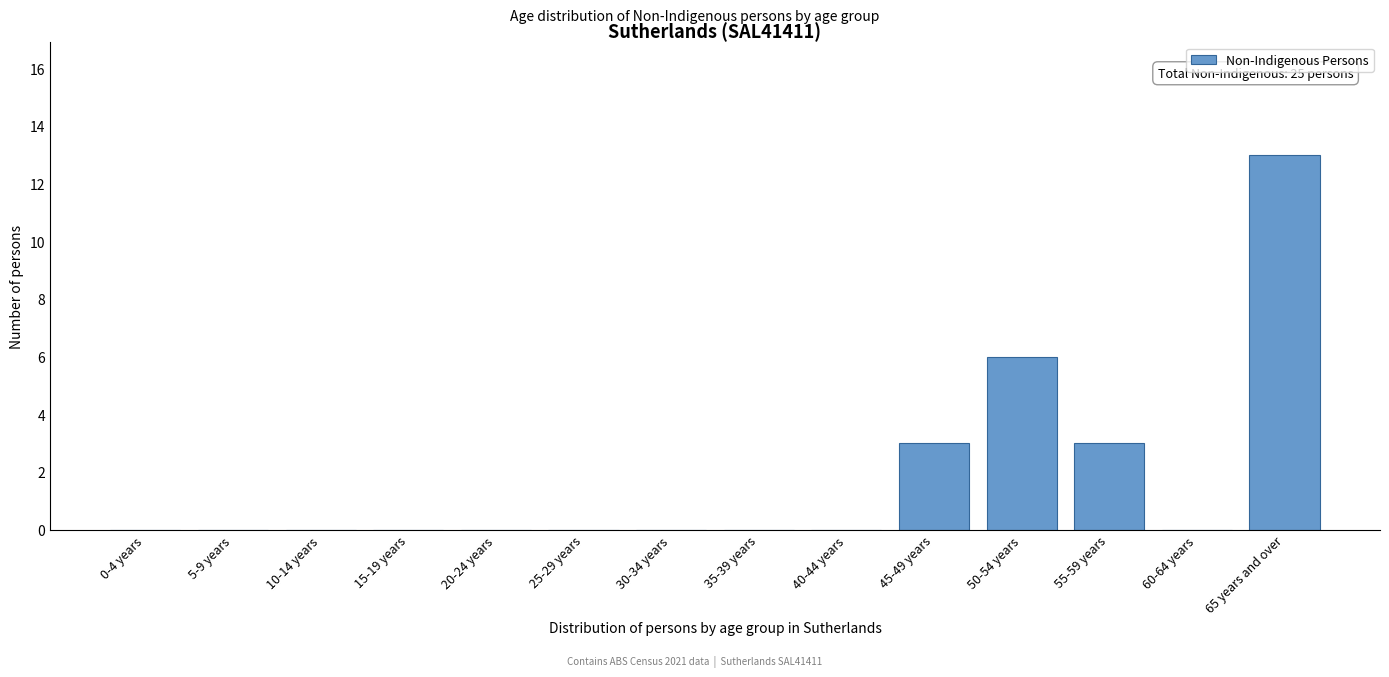

Reading left to right, what are all the values shown in this chart?

0-4 years=0	5-9 years=0	10-14 years=0	15-19 years=0	20-24 years=0	25-29 years=0	30-34 years=0	35-39 years=0	40-44 years=0	45-49 years=3	50-54 years=6	55-59 years=3	60-64 years=0	65 years and over=13